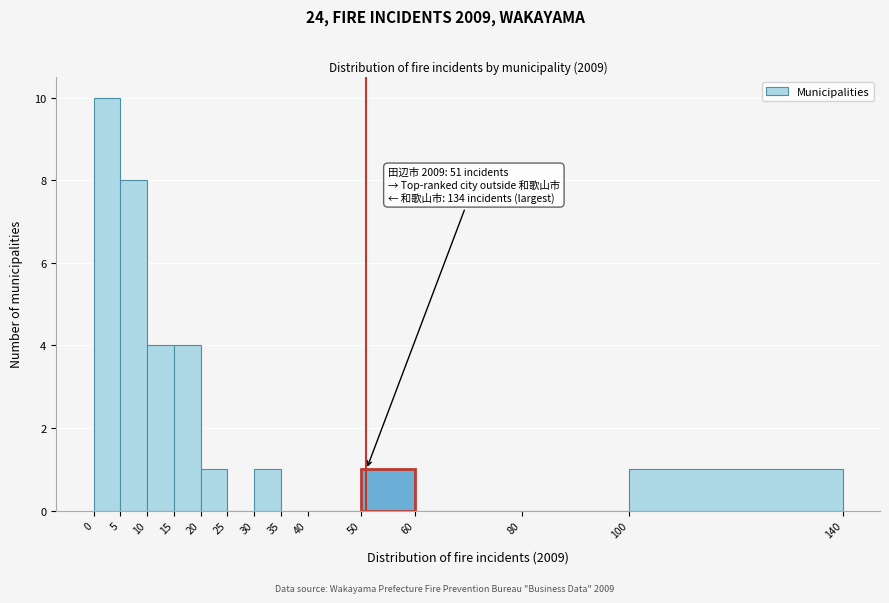

Which range on the x-axis has the tallest bar?

0 to 5